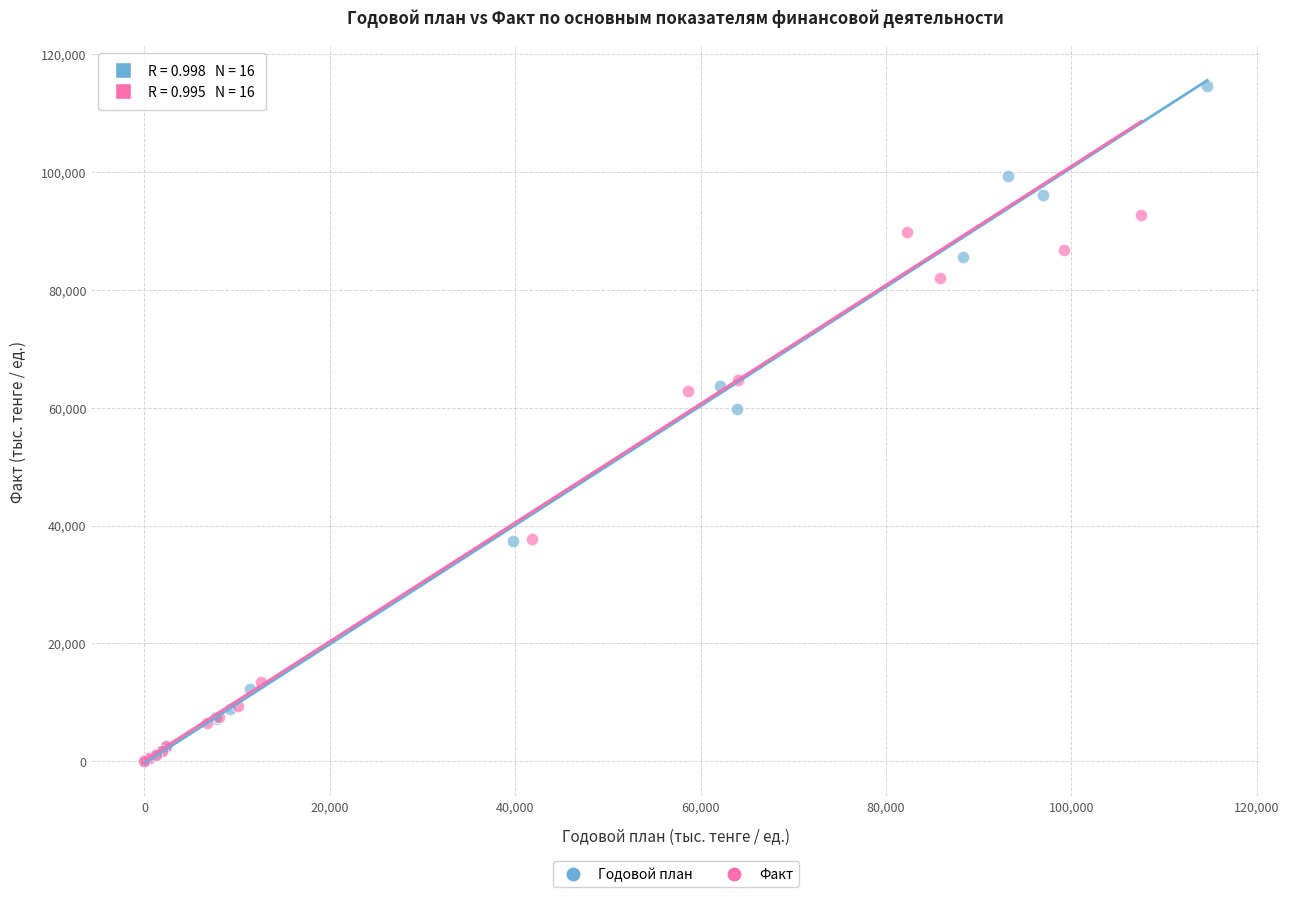

Which series contains the highest Y value?

Годовой план